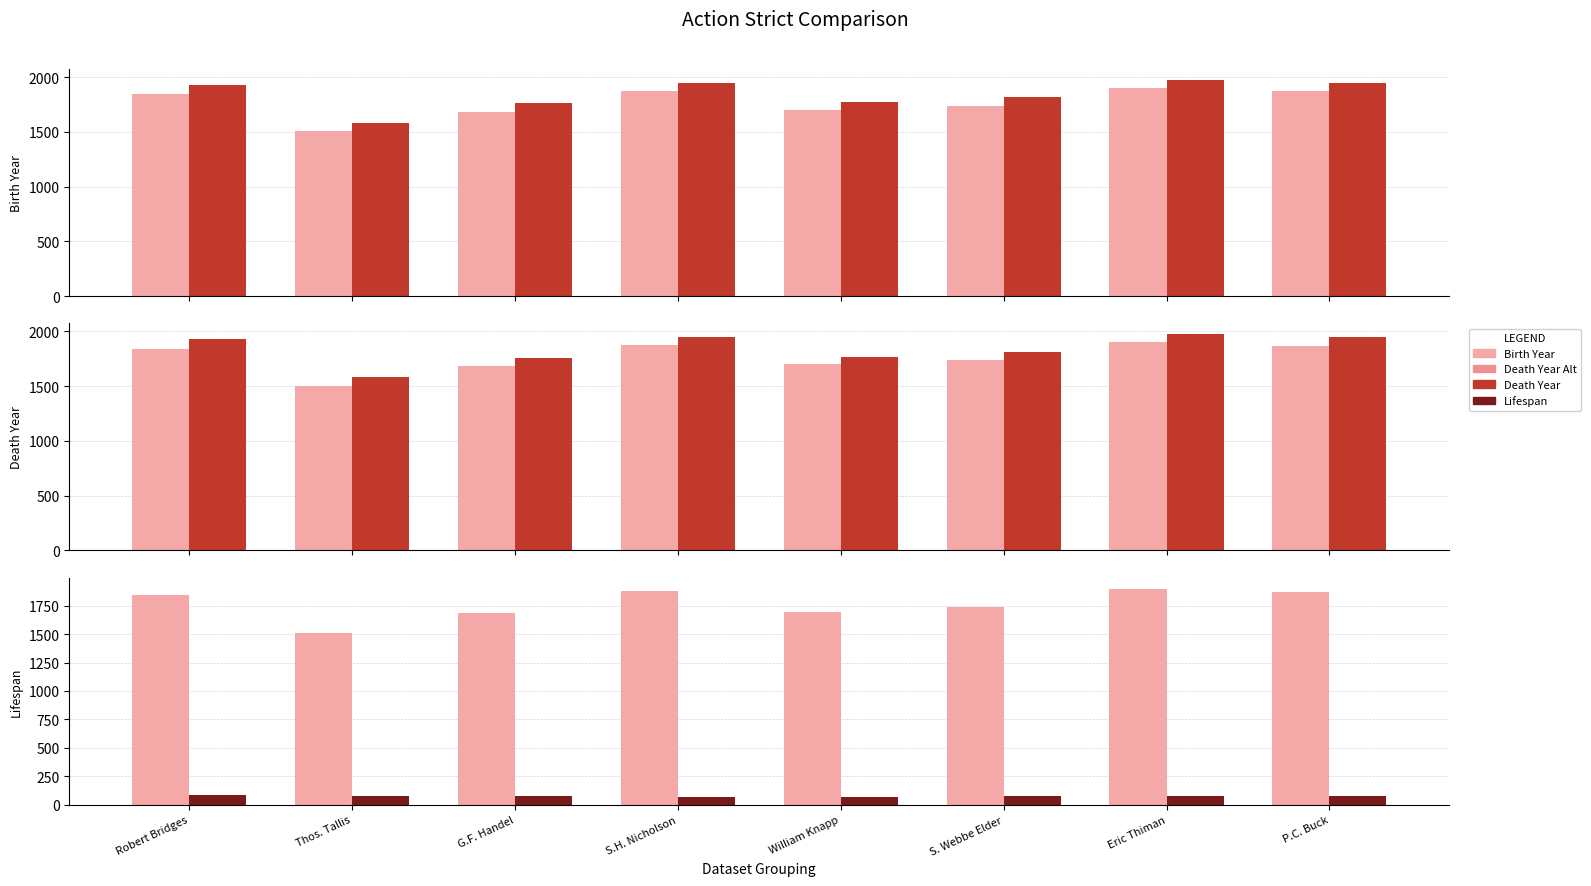

The value of Birth Year at G.F. Handel is 780. True or false?

False